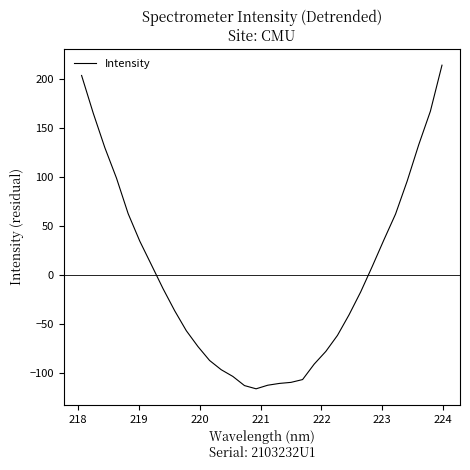

What is the maximum value shown in the chart?

214.6